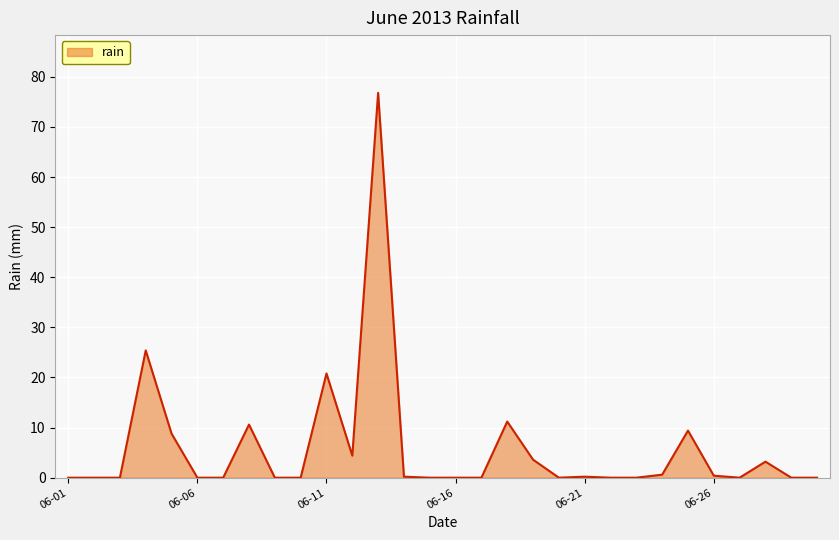

What is the difference between the maximum and minimum values?

76.8